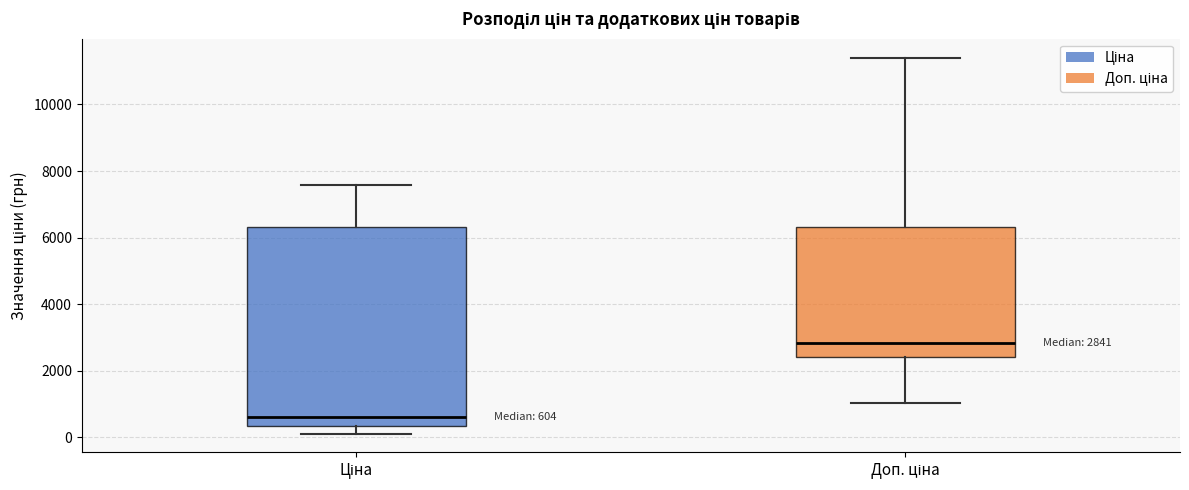

Which box's median line is the lowest?

Ціна